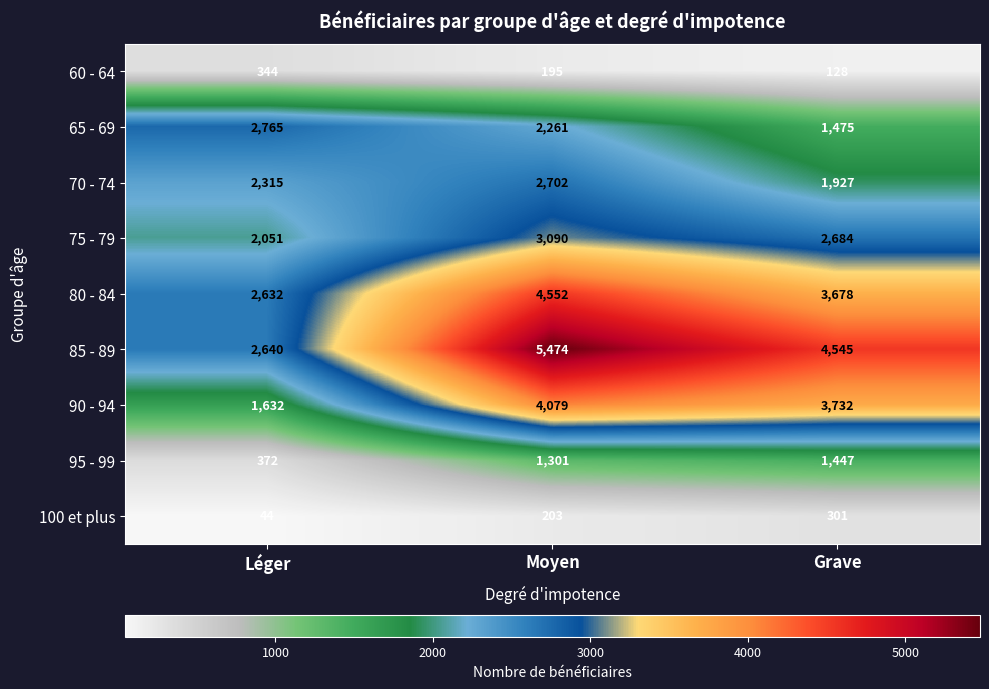

How many series are shown in this chart?

9